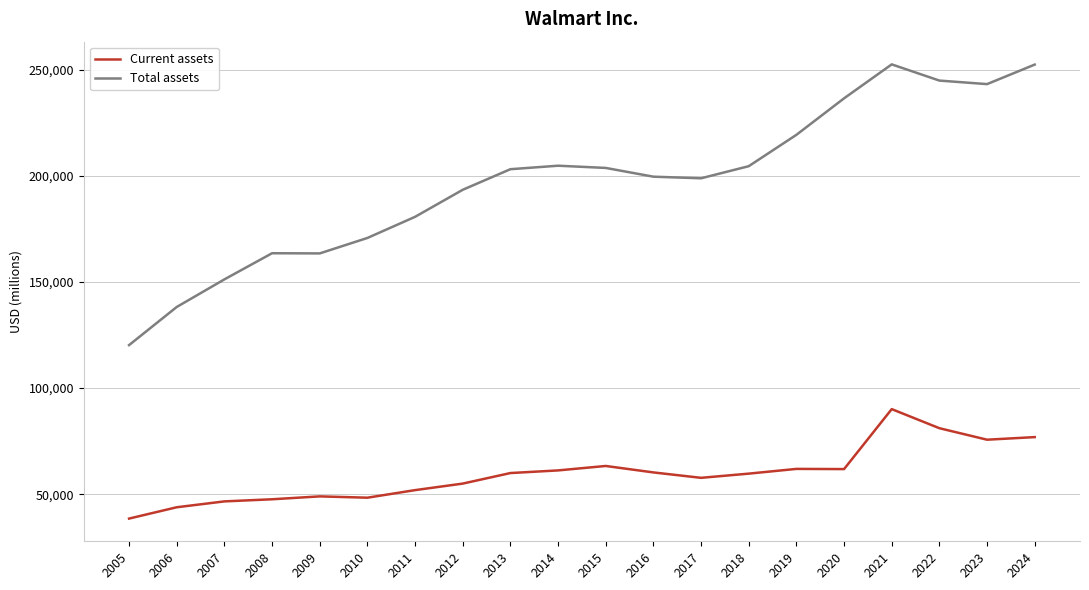

How many lines are shown in the chart?

2